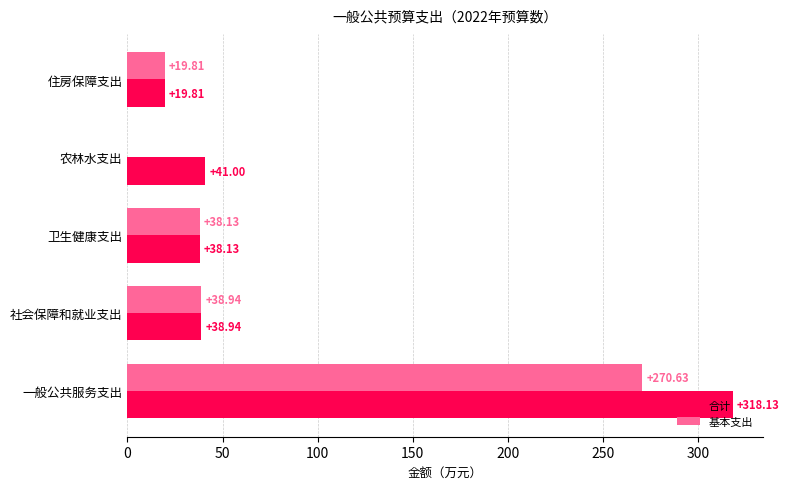

Which category has the highest value across all series?

一般公共服务支出